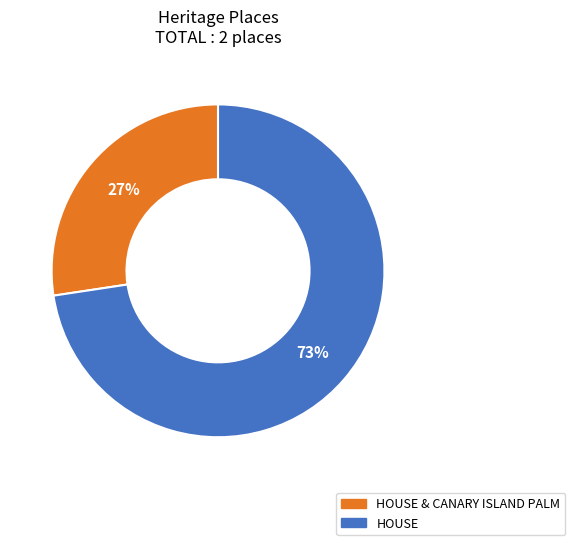

To the nearest percent, what is the average slice percentage?

50%